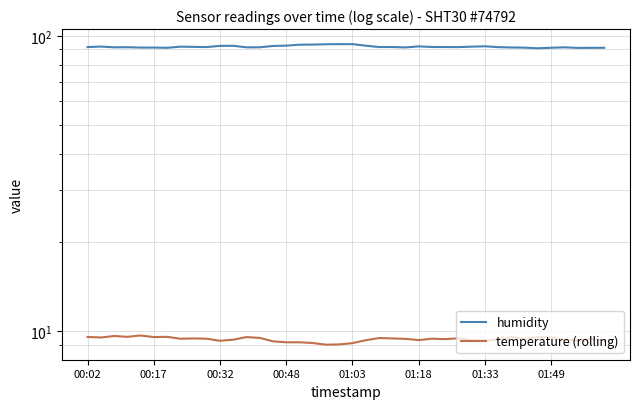

Where does the humidity series first go above 91?

00:02